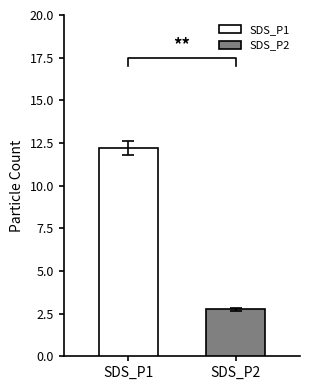

What is the minimum value for SDS_P2?

2.8